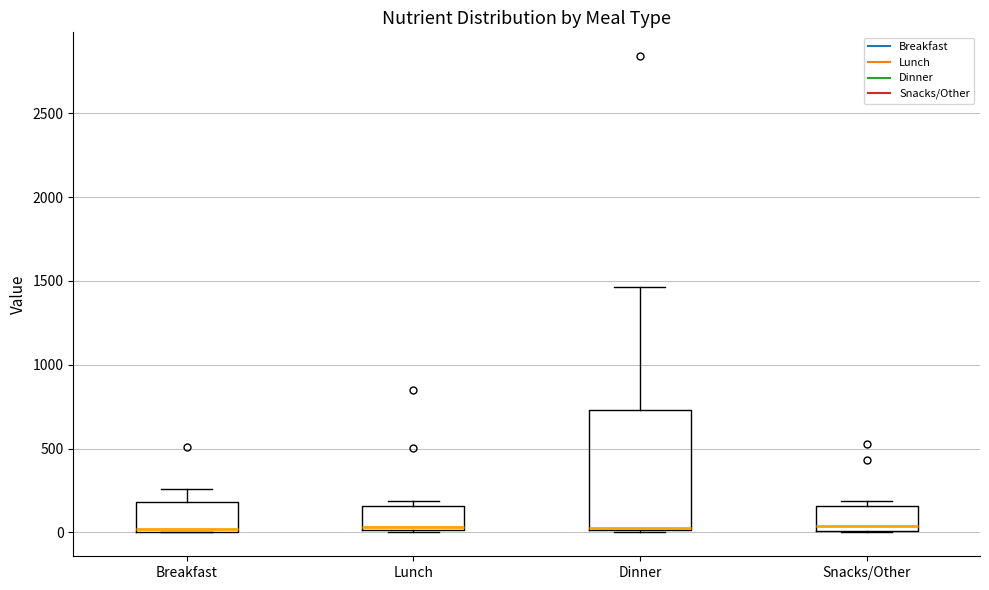

Reading left to right, read every box against the y-axis: the position of its median line, the range the box covers, and the ends of its whiskers. The values are not printed on the chart, so give them approximately, as read against the axis.

Breakfast: median 0 (just above the box's lower edge), box 0 to 200, whiskers 0 to 250
Lunch: median 50, box 0 to 150, whiskers 0 to 200
Dinner: median 50, box 0 to 750, whiskers 0 to 1450
Snacks/Other: median 50, box 0 to 150, whiskers 0 to 200